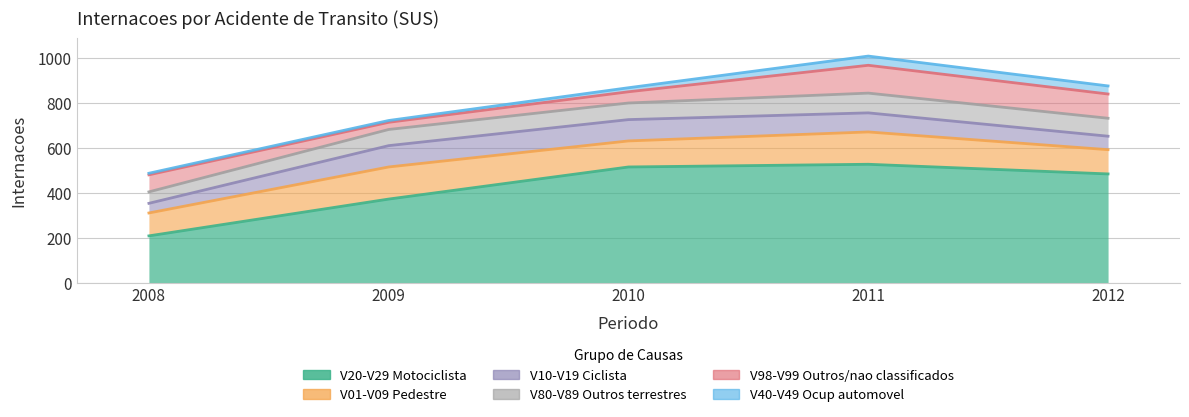

How many data points in V40-V49 Ocup automovel are less than 18?

2